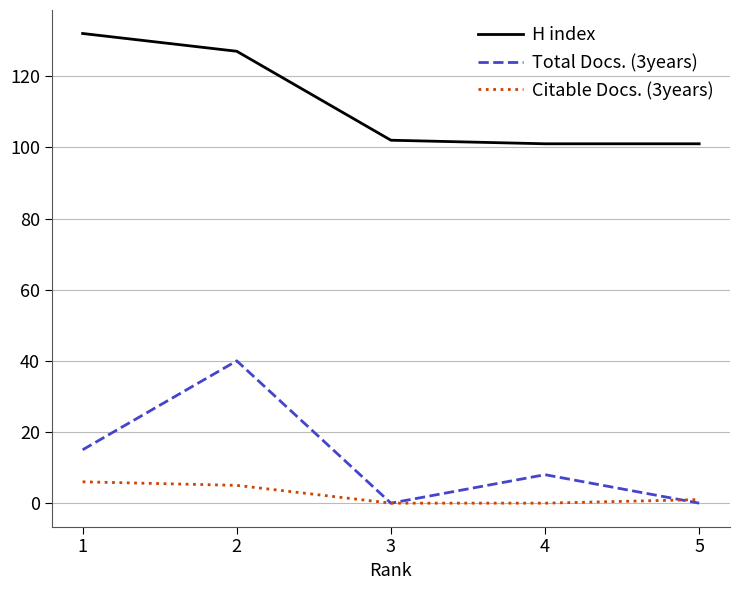

How many distinct data groups are displayed?

3